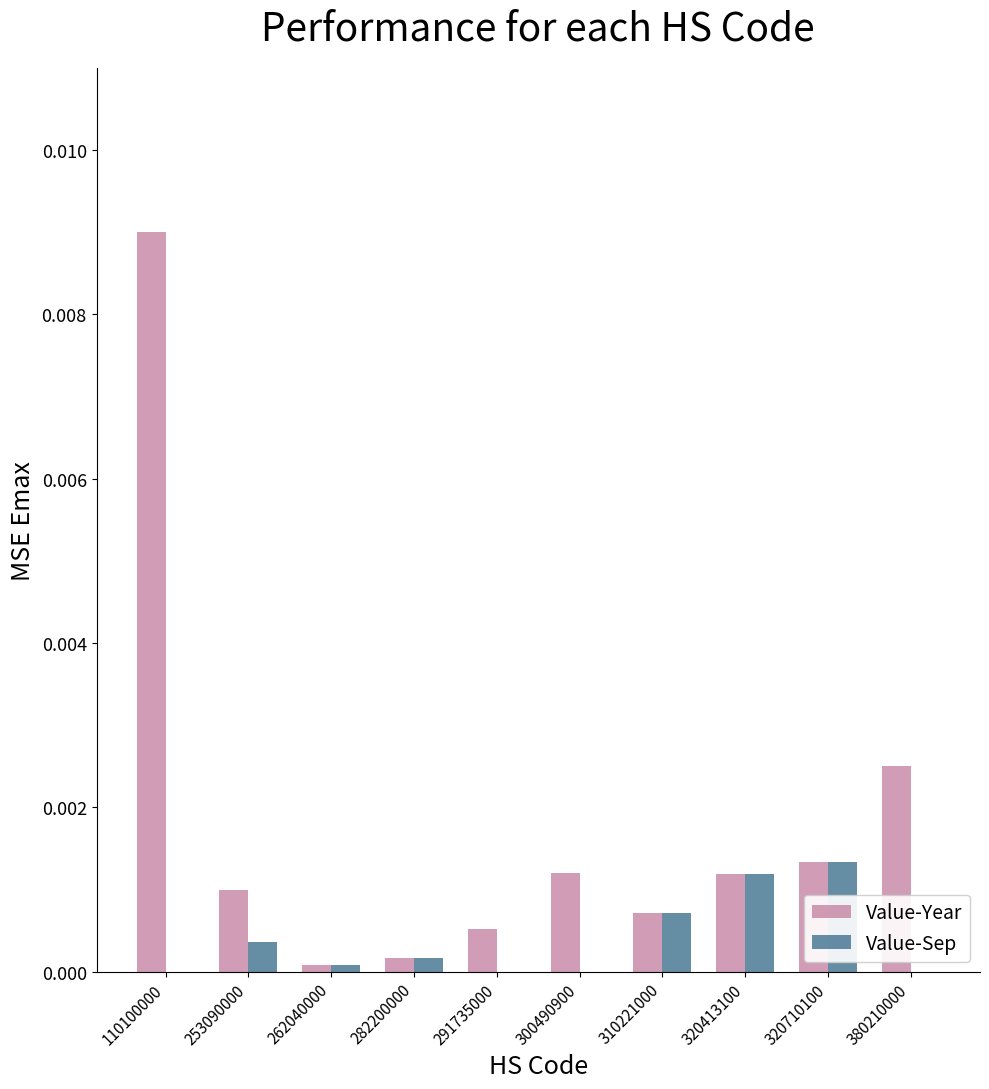

The value of Value-Sep at 300490900 is 0.0. True or false?

True